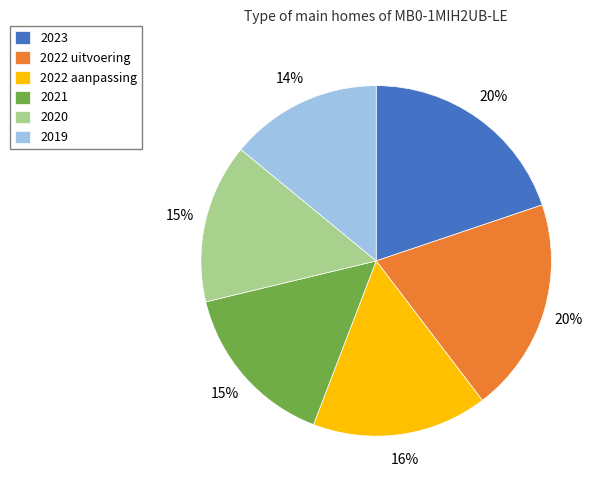

Which slice is the smallest?

2019